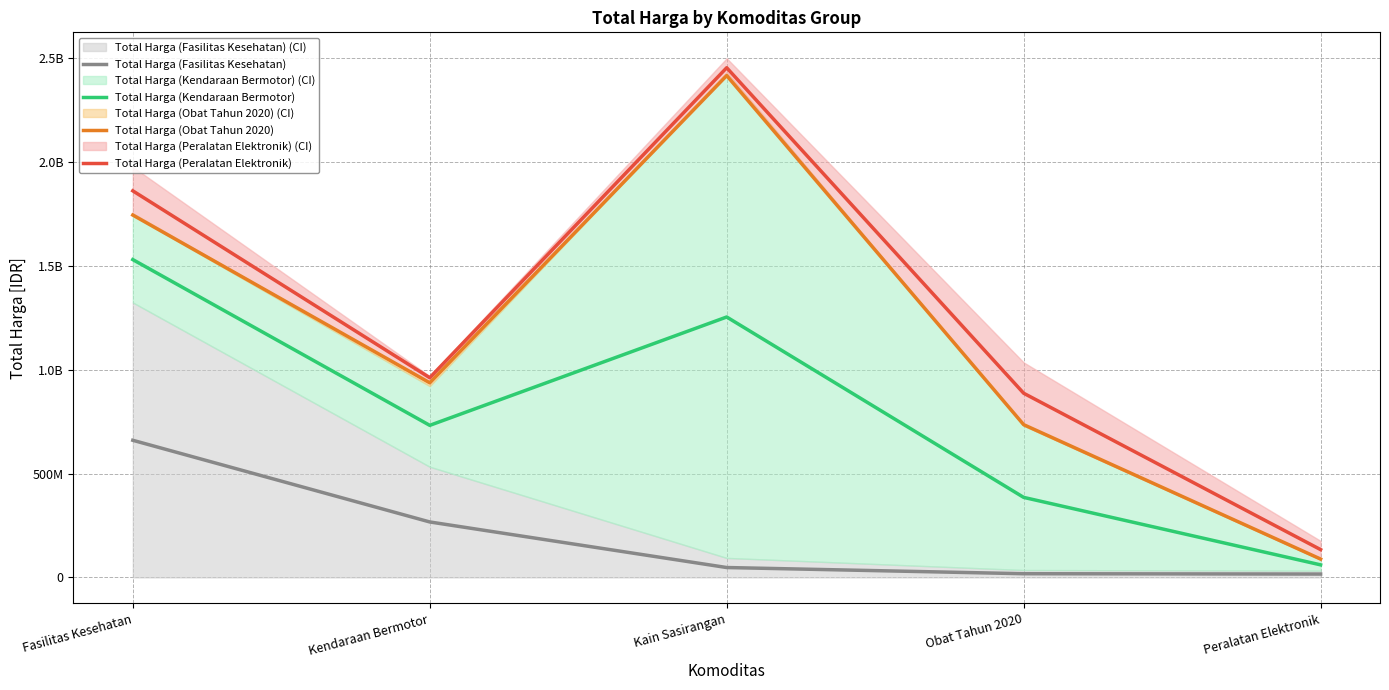

What is the lowest value of the Total Harga (Fasilitas Kesehatan) series?

16311833.8